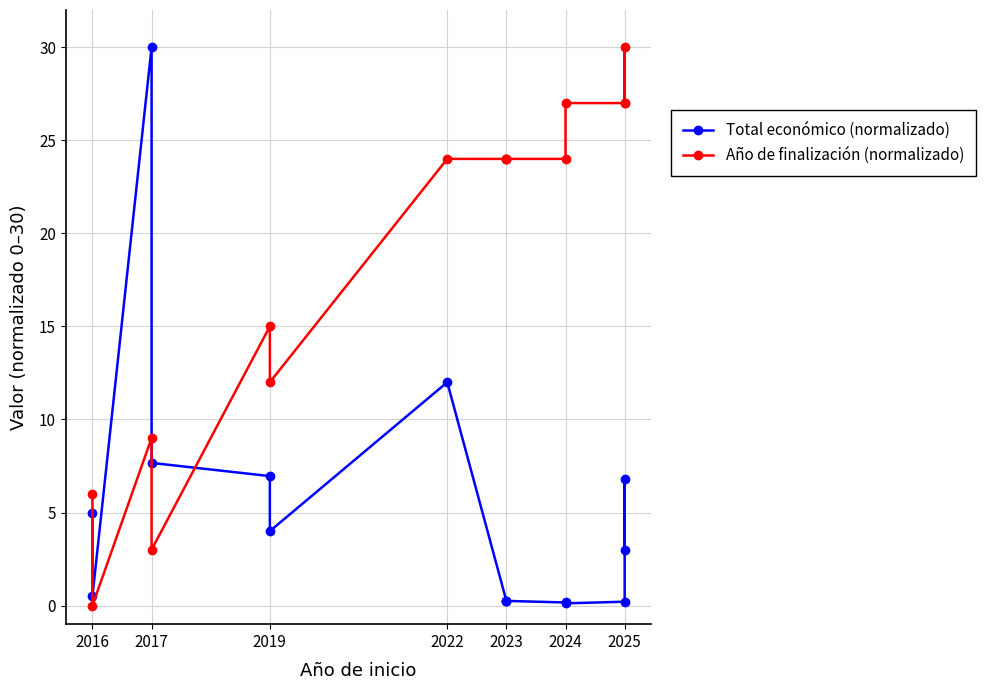

True or false: Total económico (normalizado) and Año de finalización (normalizado) cross at least once.

True